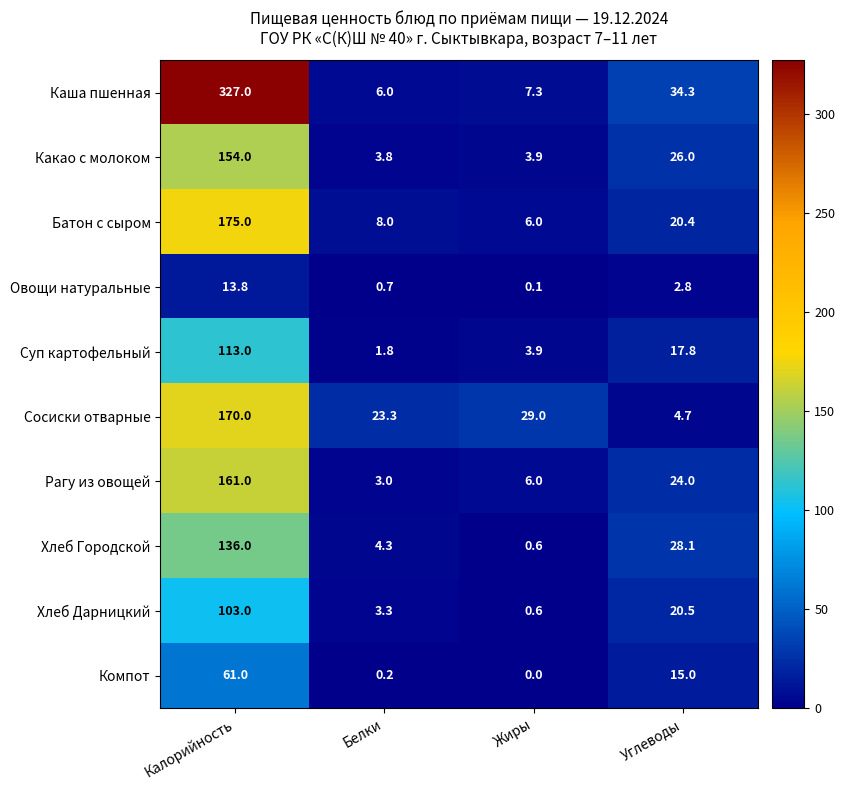

Is the value of Батон с сыром at Калорийность greater than the value of Хлеб Дарницкий at Калорийность?

Yes